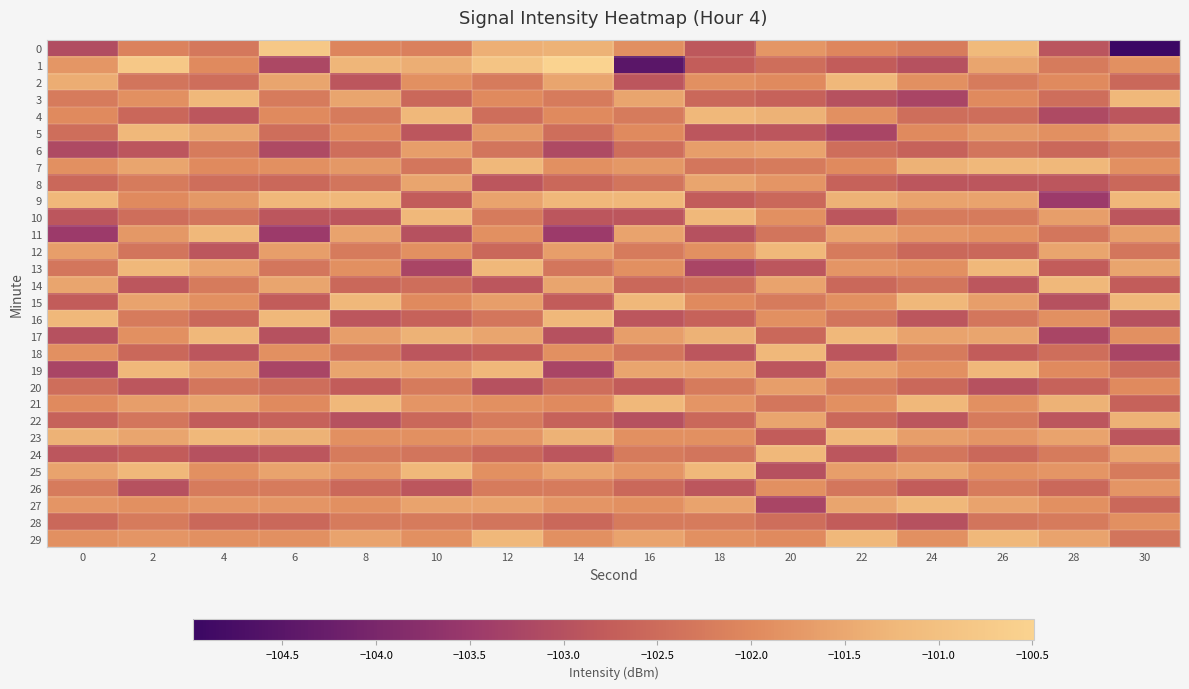

Which category has the lowest value across all series?

30